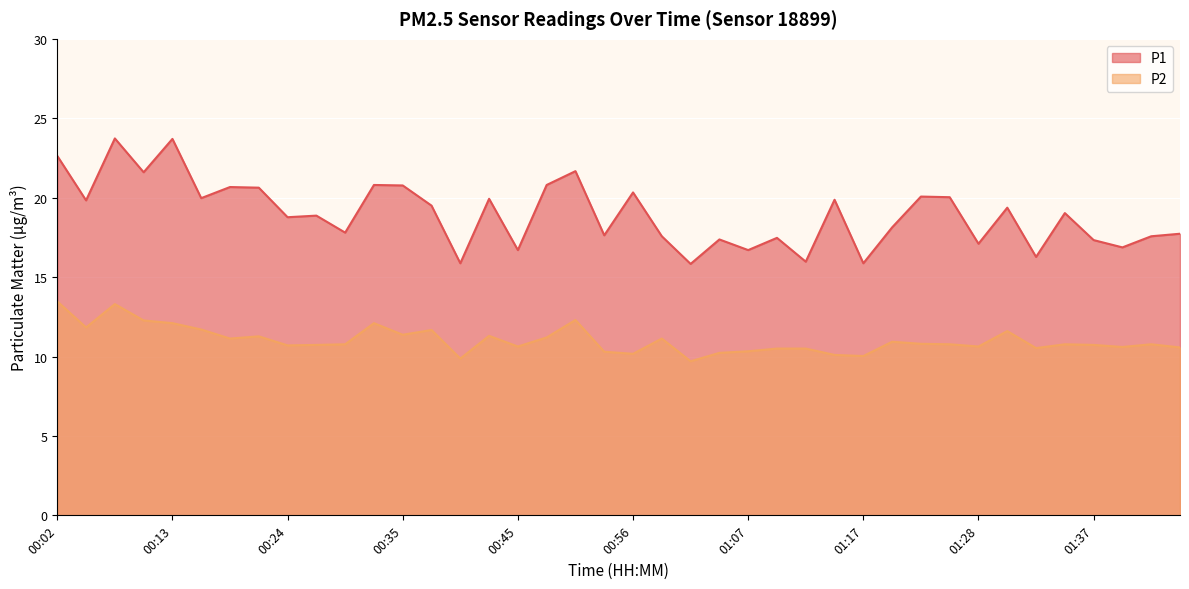

True or false: P1 and P2 cross at least once.

False